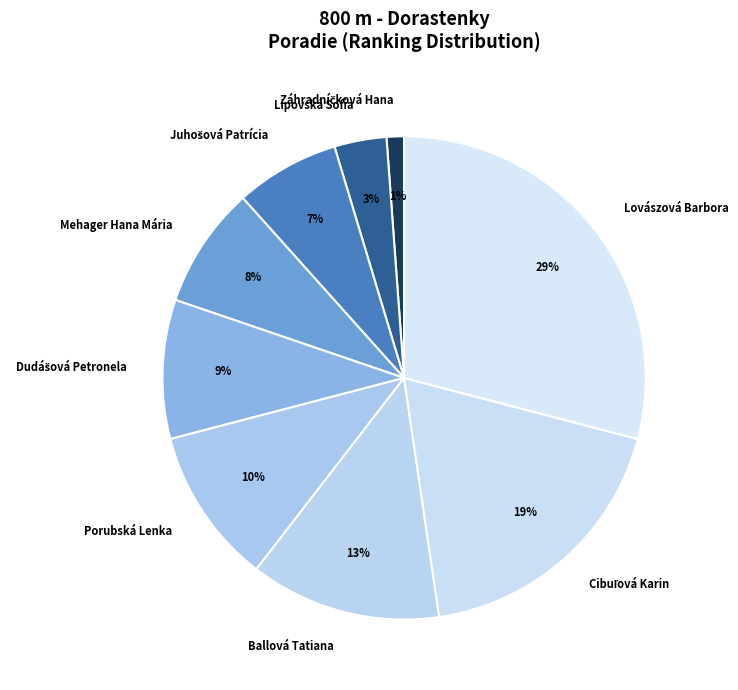

Which category has the biggest portion of the pie?

Lovászová Barbora